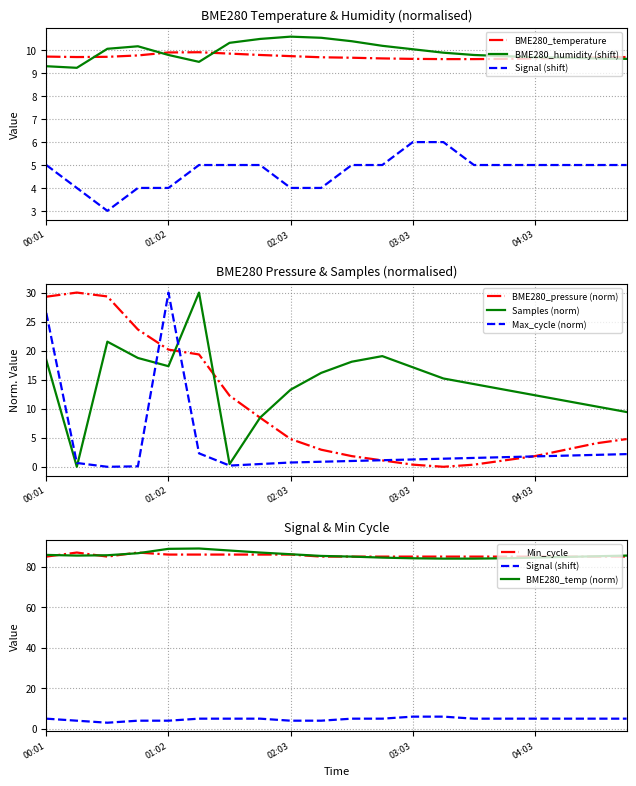

Rank the categories by BME280_humidity value from lowest to highest.

00:16, 00:01, 01:18, 04:48, 04:33, 04:18, 04:03, 03:48, 01:02, 03:33, 03:18, 03:03, 00:31, 00:47, 02:48, 01:33, 02:33, 01:48, 02:18, 02:03